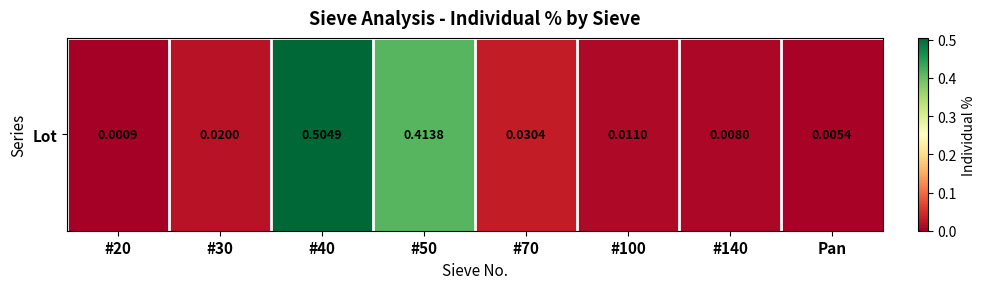

True or false: the data shows 0.0 at #100.

True